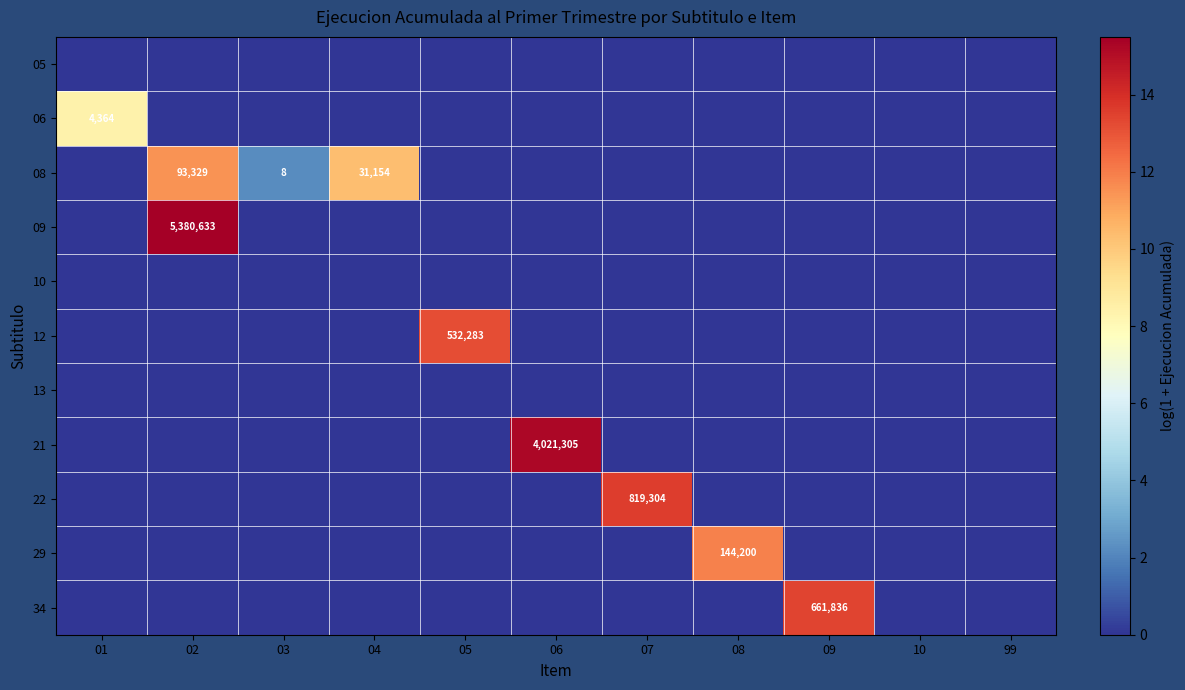

What is the total value across all series at 08?

11.9